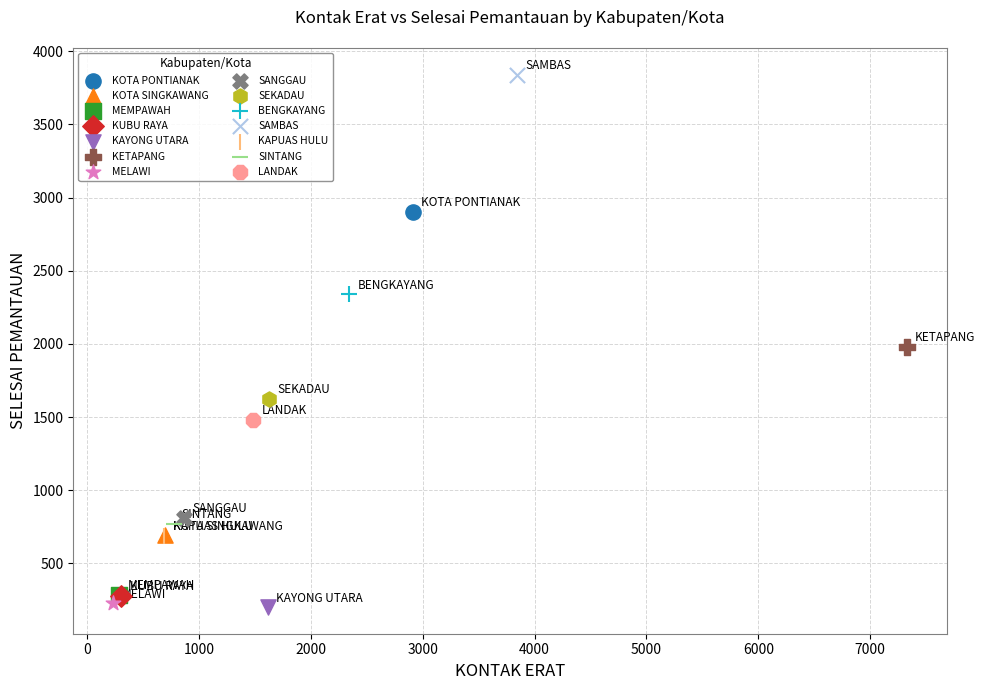

What are all the series names shown in the legend?

KOTA PONTIANAK, KOTA SINGKAWANG, MEMPAWAH, KUBU RAYA, KAYONG UTARA, KETAPANG, MELAWI, SANGGAU, SEKADAU, BENGKAYANG, SAMBAS, KAPUAS HULU, SINTANG, LANDAK